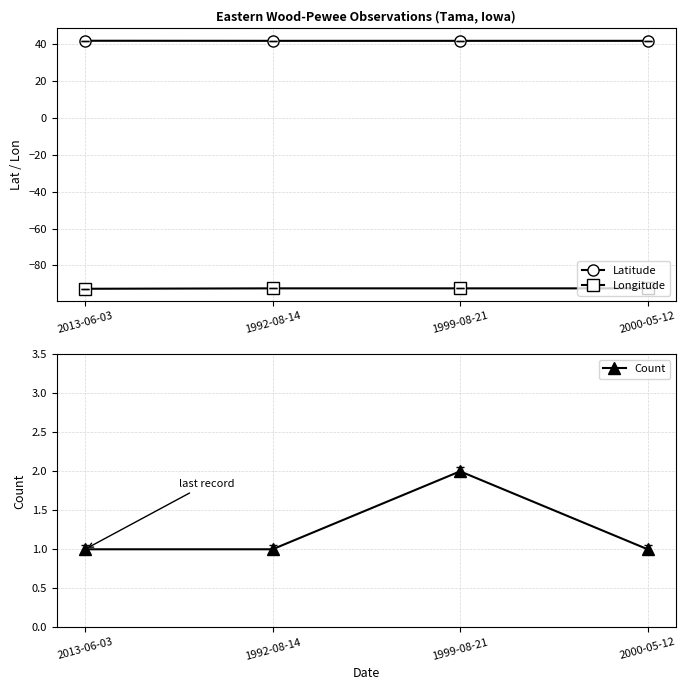

What is the approximate value of Latitude at 1999-08-21?

41.9